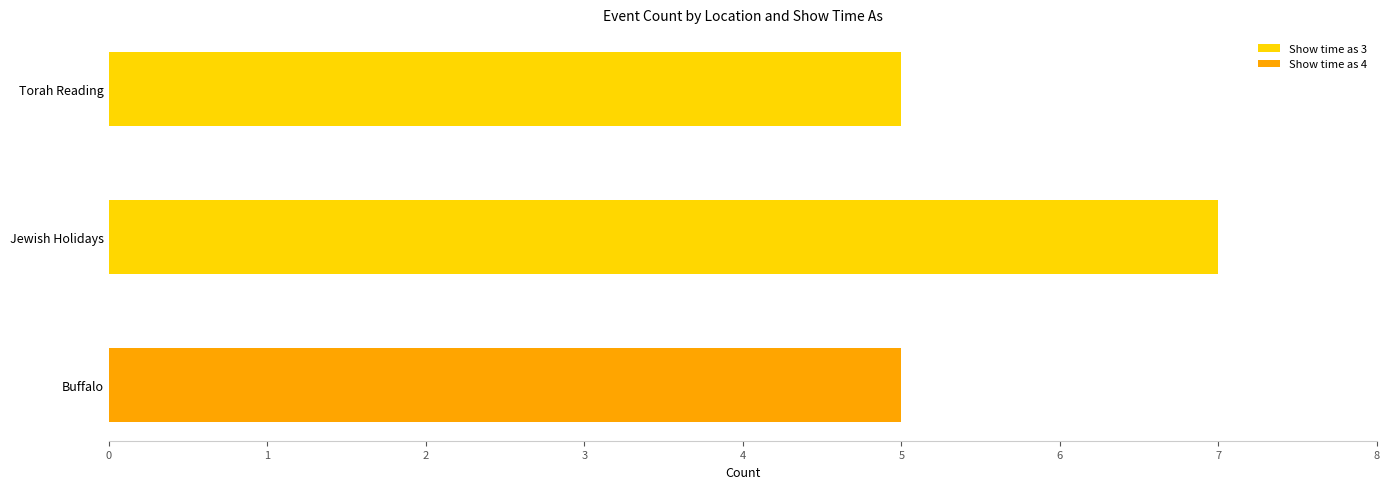

What are all the series names shown in the legend?

Show time as 3, Show time as 4